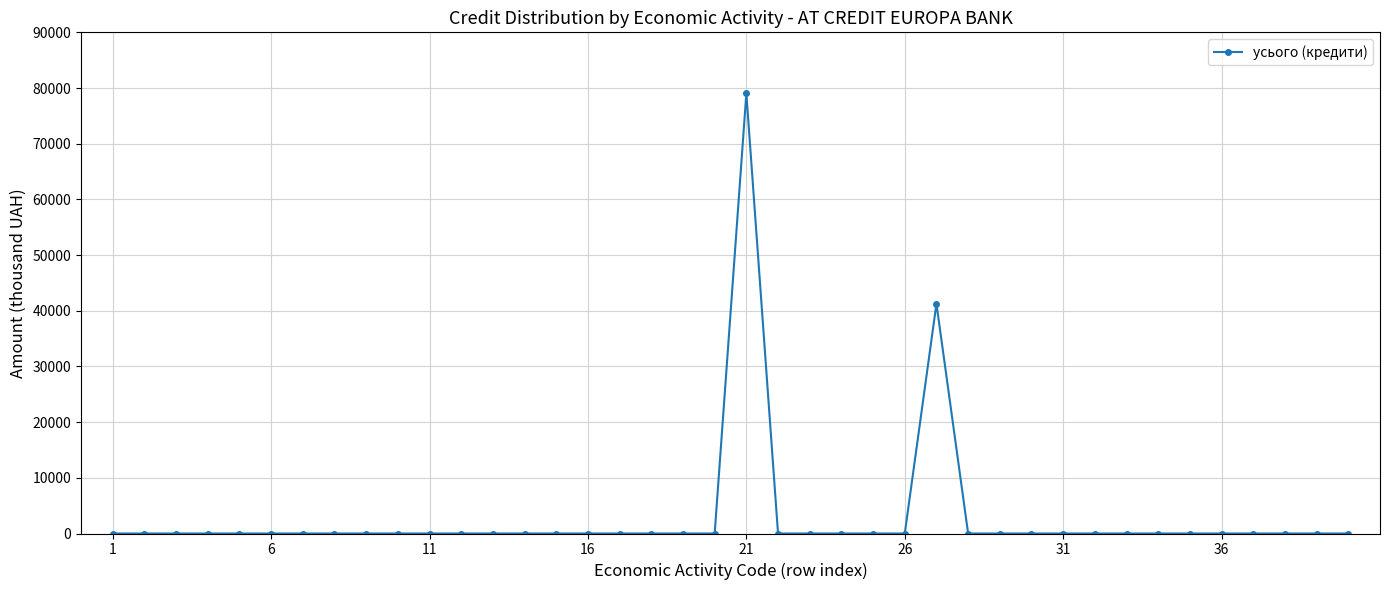

Count the number of categories in the chart.

40